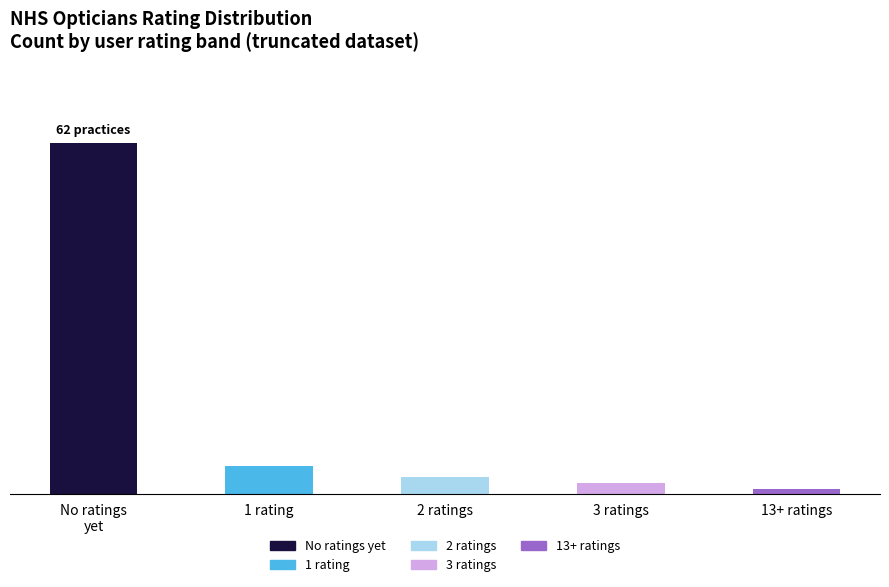

Between 2 ratings and 13+ ratings, which series saw the biggest shift?

2 ratings